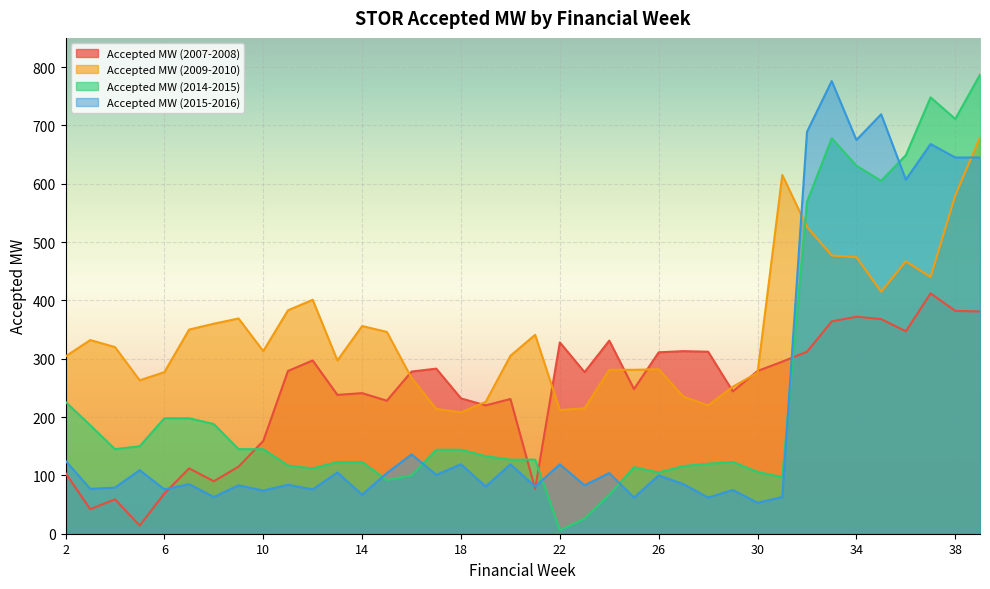

What is the difference between the maximum and second lowest values in the Accepted MW (2007-2008) series?

370